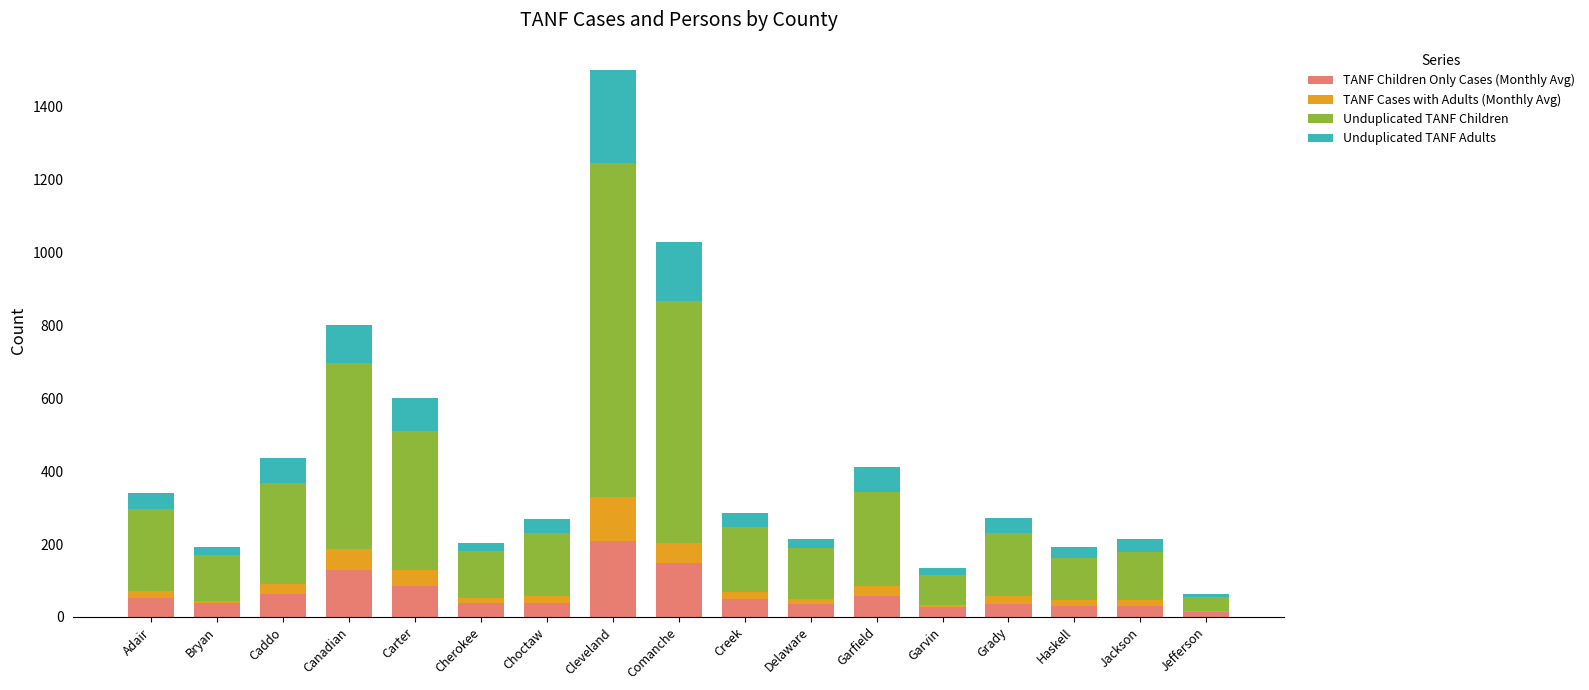

The value of TANF Children Only Cases (Monthly Avg) at Cherokee is 39. True or false?

True